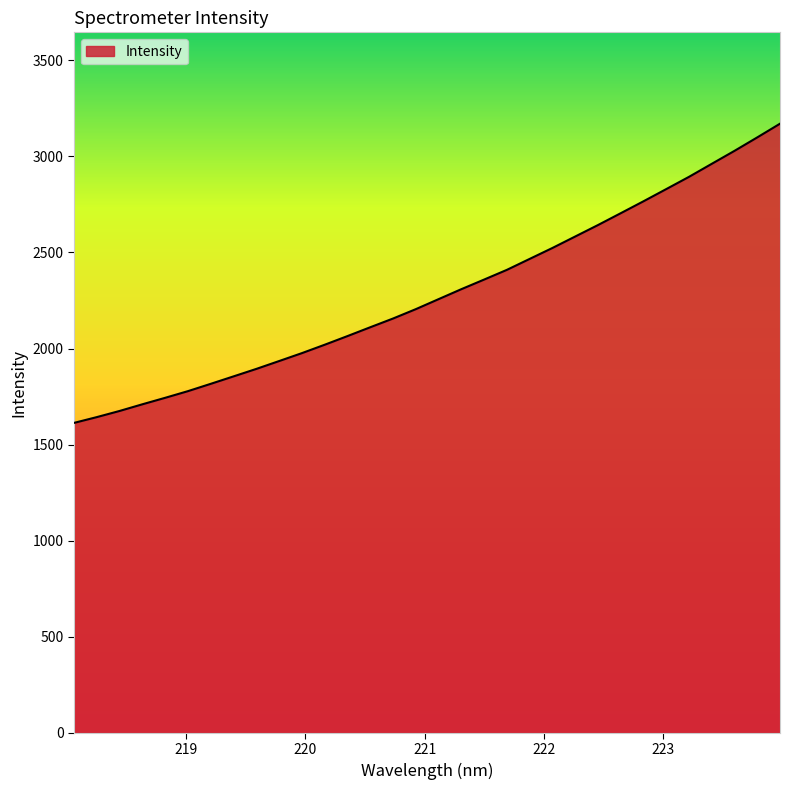

Reading left to right, extract all data points from this chart.

1613.0	1643.1	1675.2	1709.9	1743.6	1778.4	1816.5	1855.2	1894.1	1935.0	1976.2	2019.9	2064.9	2110.9	2156.4	2205.1	2257.2	2309.1	2359.2	2409.7	2466.7	2523.6	2583.2	2642.8	2704.5	2766.6	2830.0	2893.8	2961.6	3029.1	3099.1	3170.3